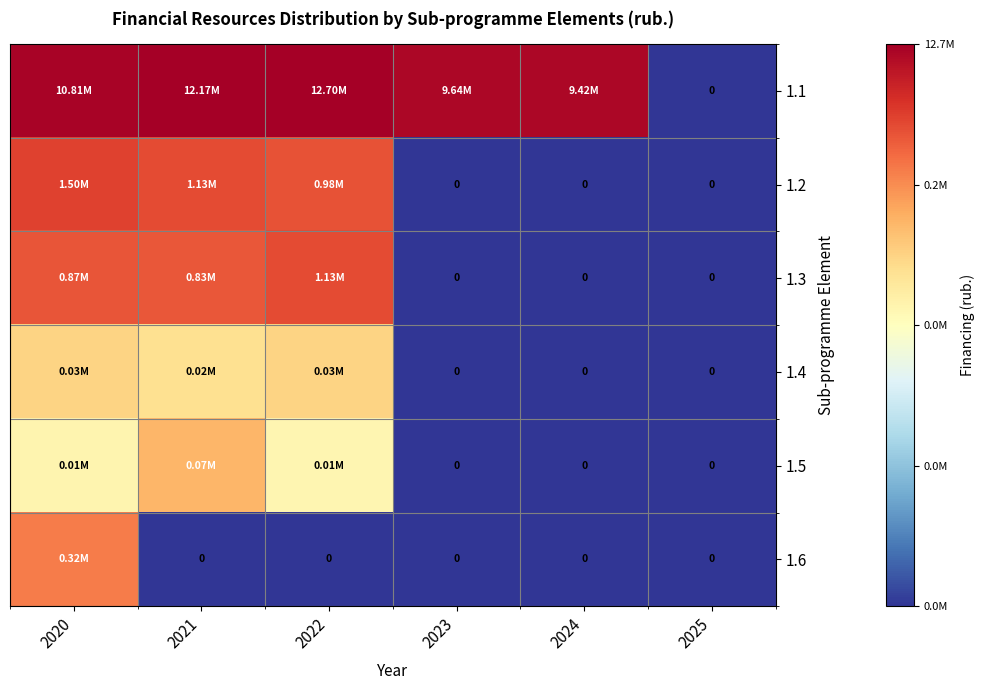

Rank the series by their maximum value, from lowest to highest.

1.4, 1.5, 1.6, 1.3, 1.2, 1.1